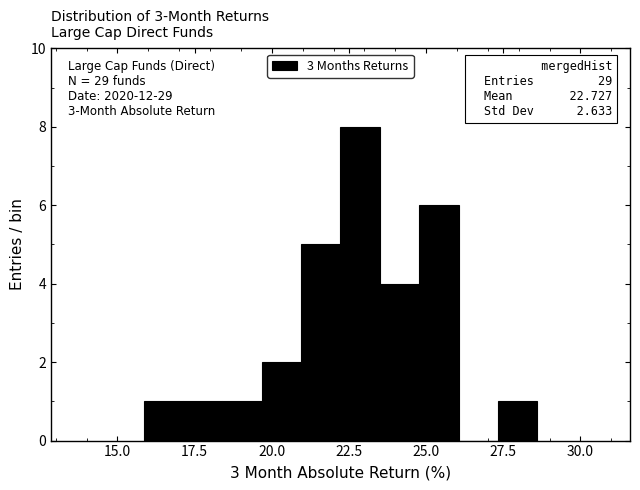

Read against the x-axis, roughly where is the centre of the tallest bar?

23.0